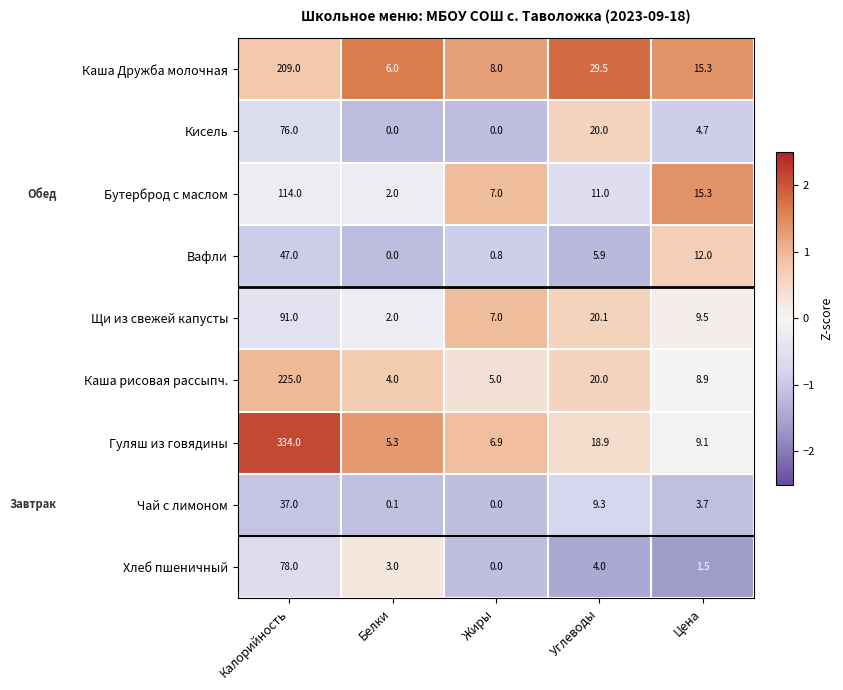

Is it true that Каша Дружба молочная equals 15.3 at Цена?

True